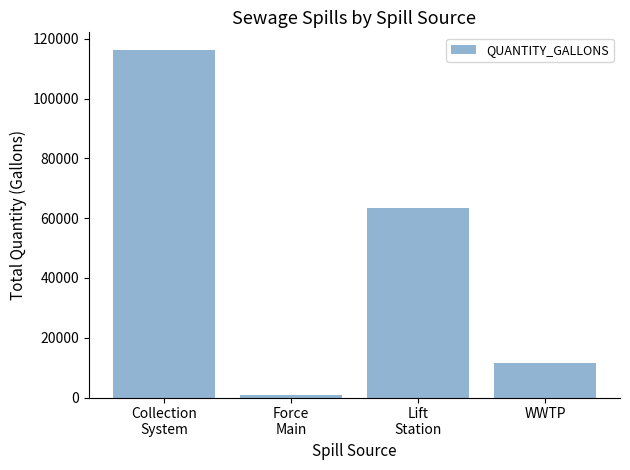

Reading left to right, extract all data points from this chart.

116327	944	63280	11590